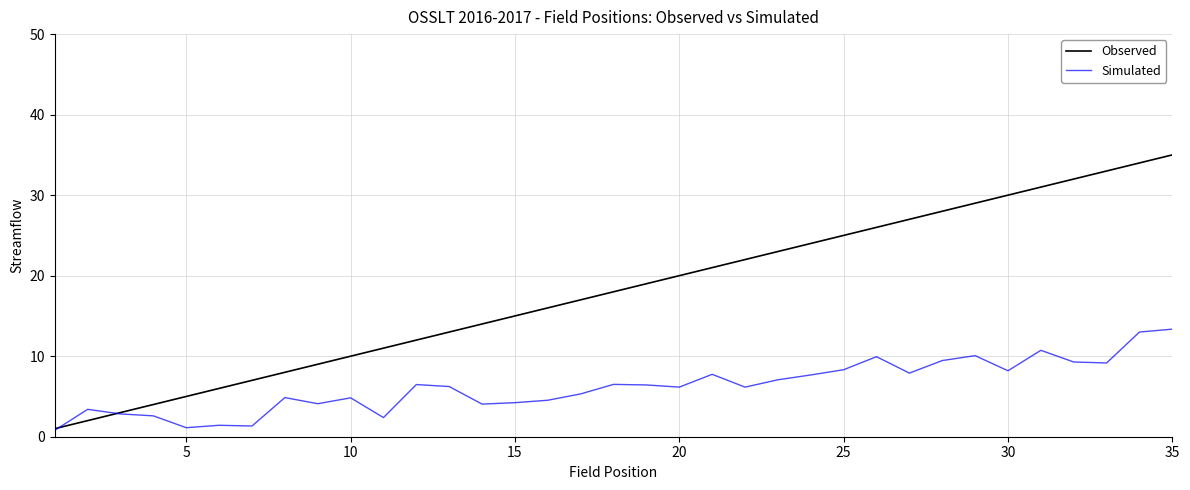

In Simulated, how many points are lower than both neighbors (excluding endpoints)?

10